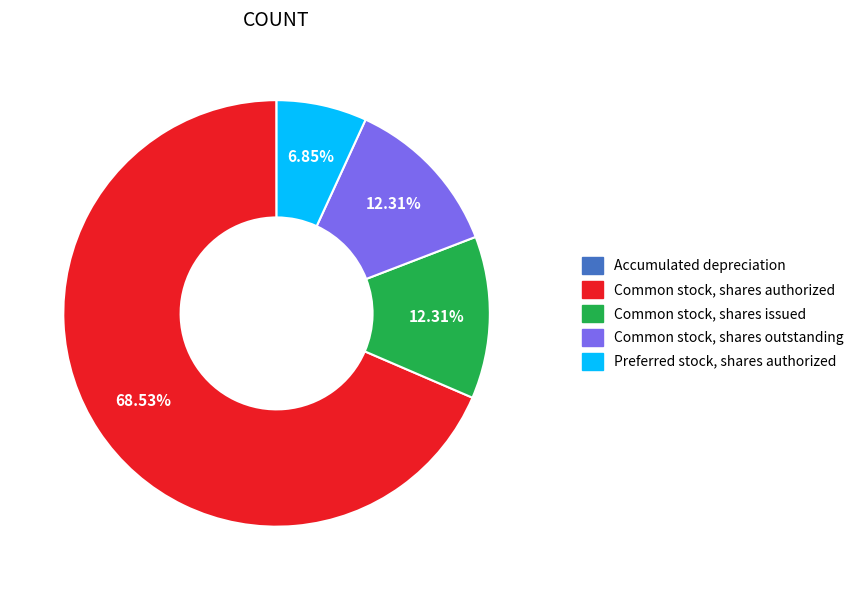

Which has a higher value, Preferred stock, shares authorized or Common stock, shares outstanding?

Common stock, shares outstanding